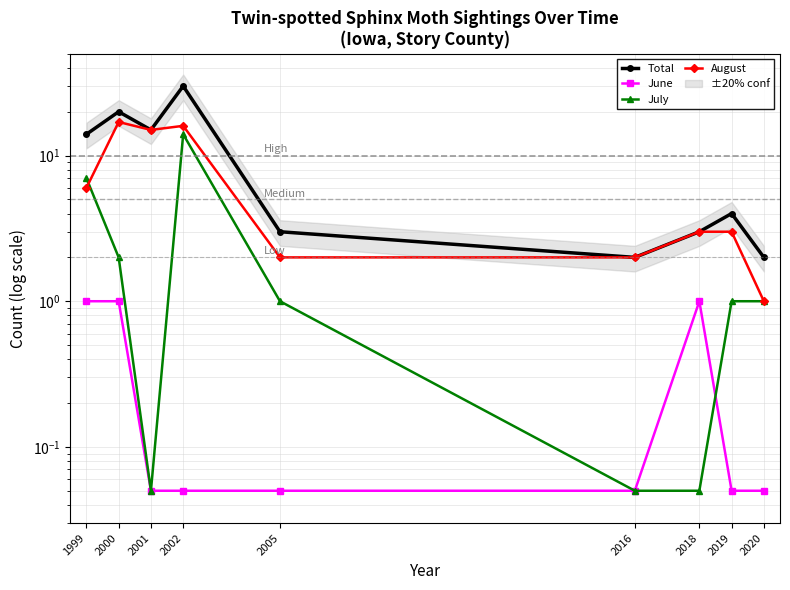

Which category has the lowest value across all series?

2001